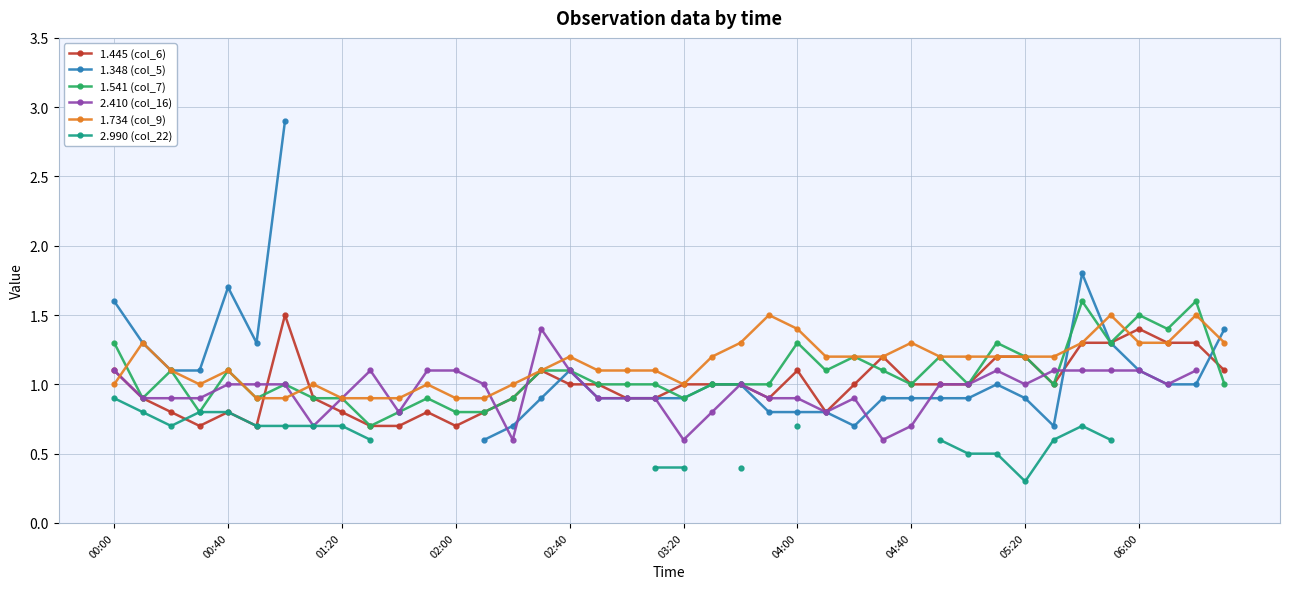

Which series has the largest total across all categories?

1.734 (col_9)